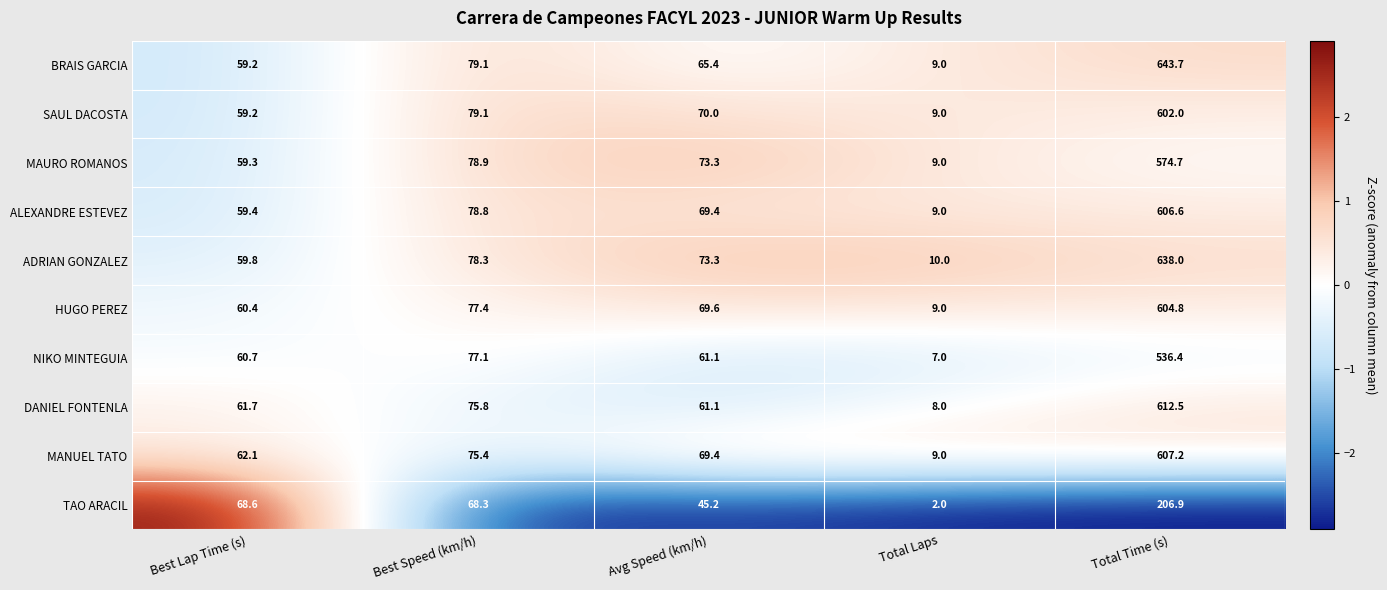

What is the spread (max minus min) of values at Best Speed (km/h)?

10.8